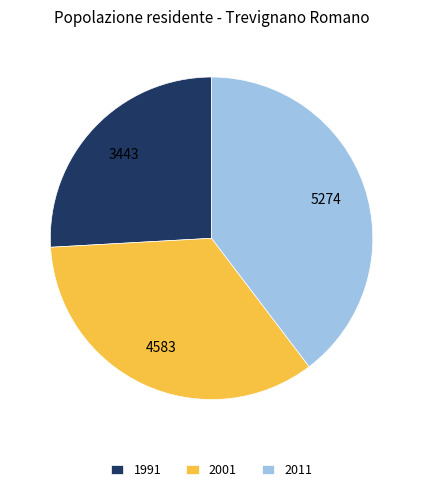

Which slice is the largest?

2011